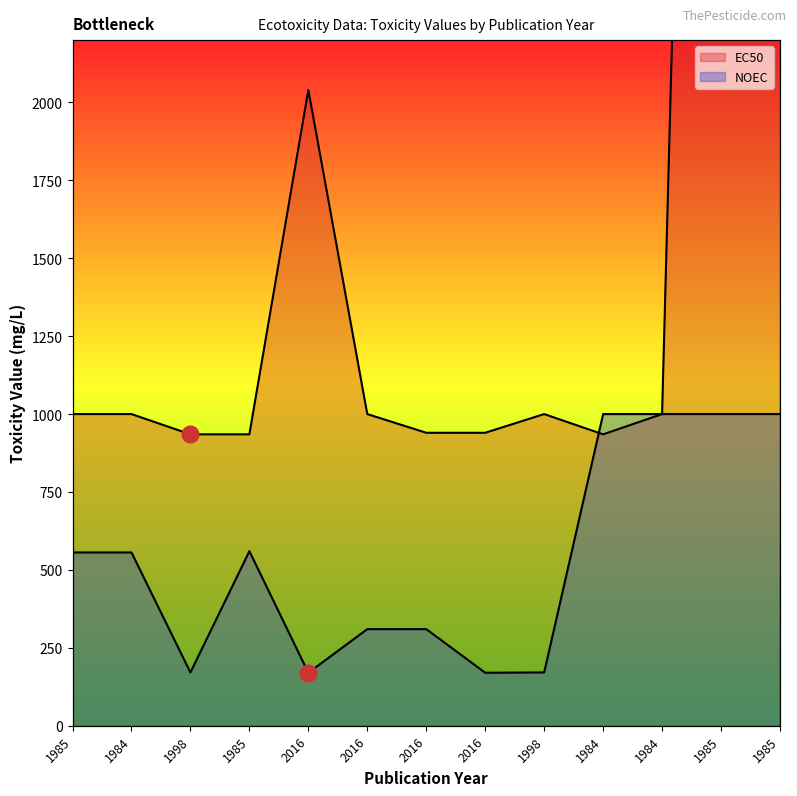

Is the value of NOEC line at 1985 greater than the value of EC50 line at 2016?

No